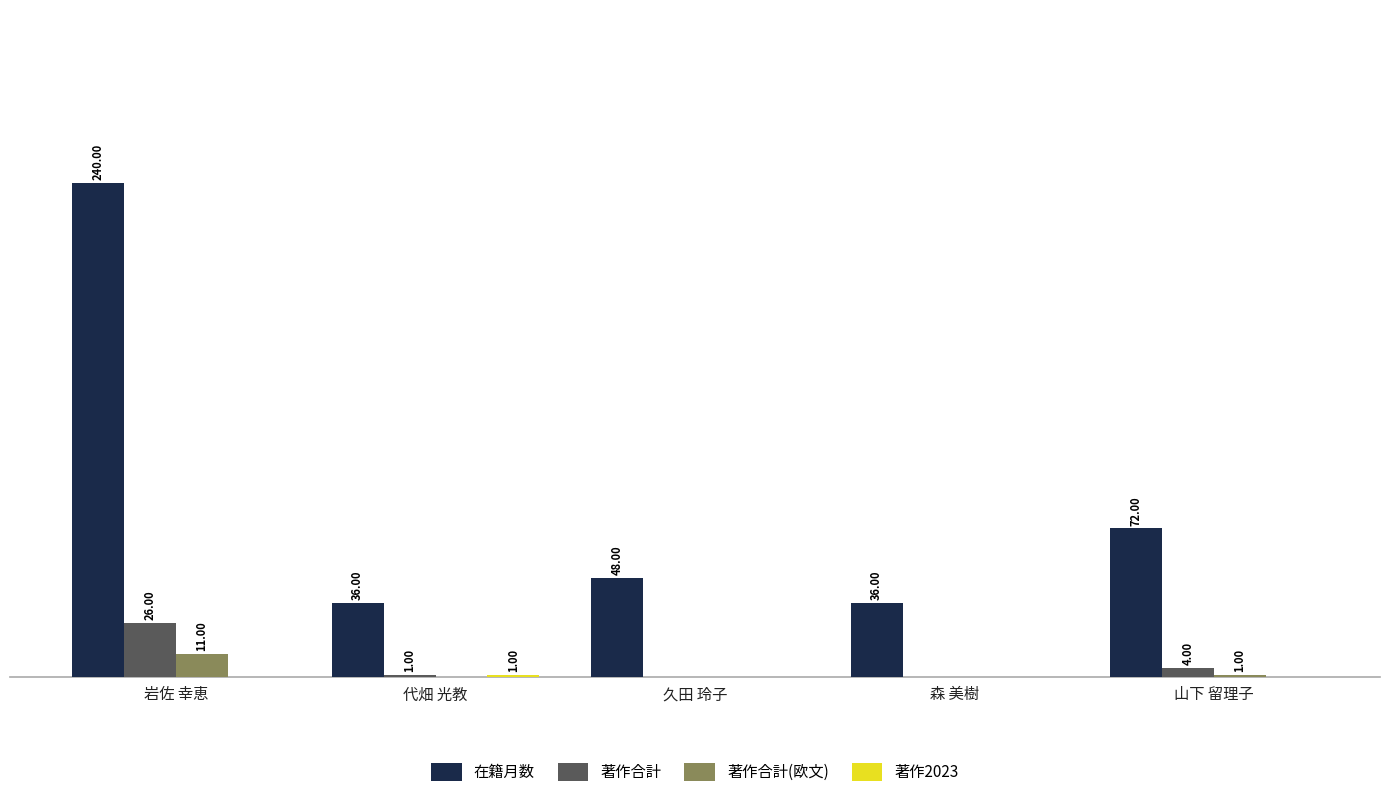

At which category is the sum across all series the highest?

岩佐 幸恵